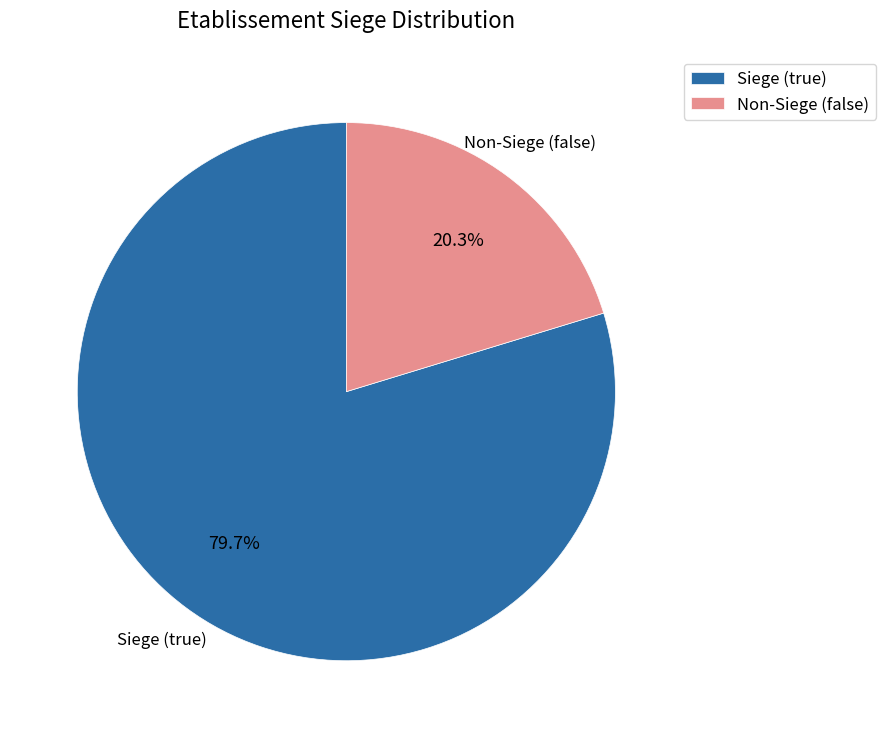

How much of the chart is everything except Siege (true)?

20.3%